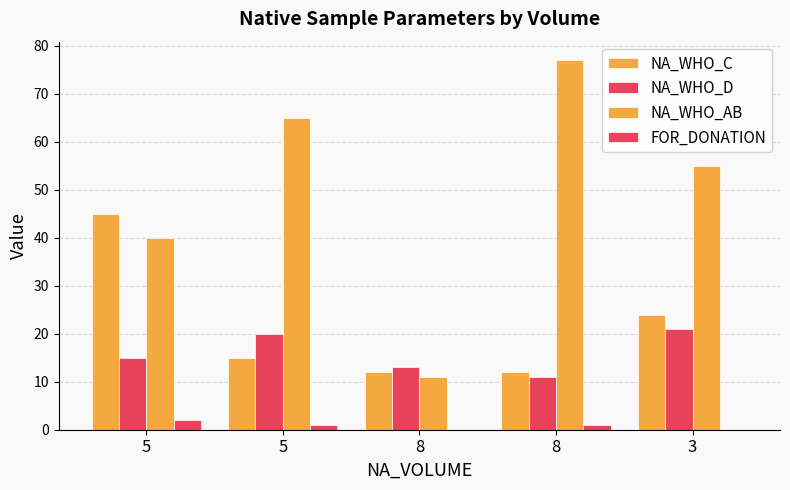

How many data points does each series have?

5